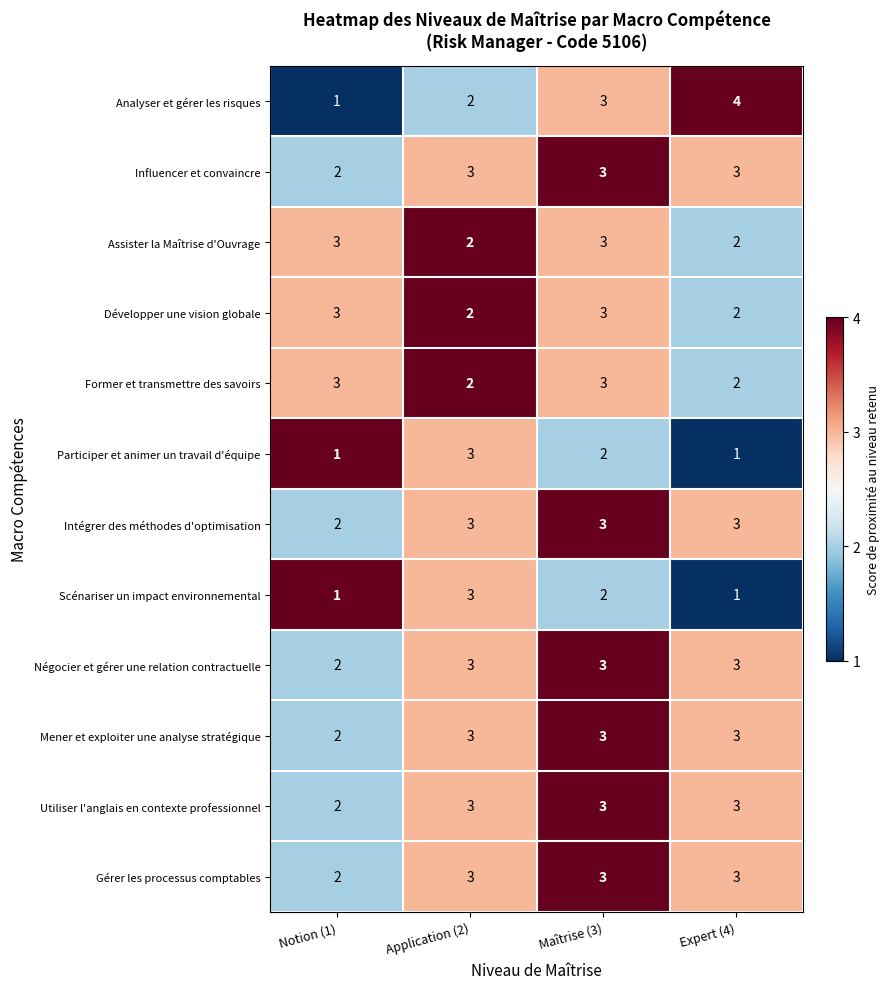

At which category is the sum across all series the highest?

Maîtrise (3)